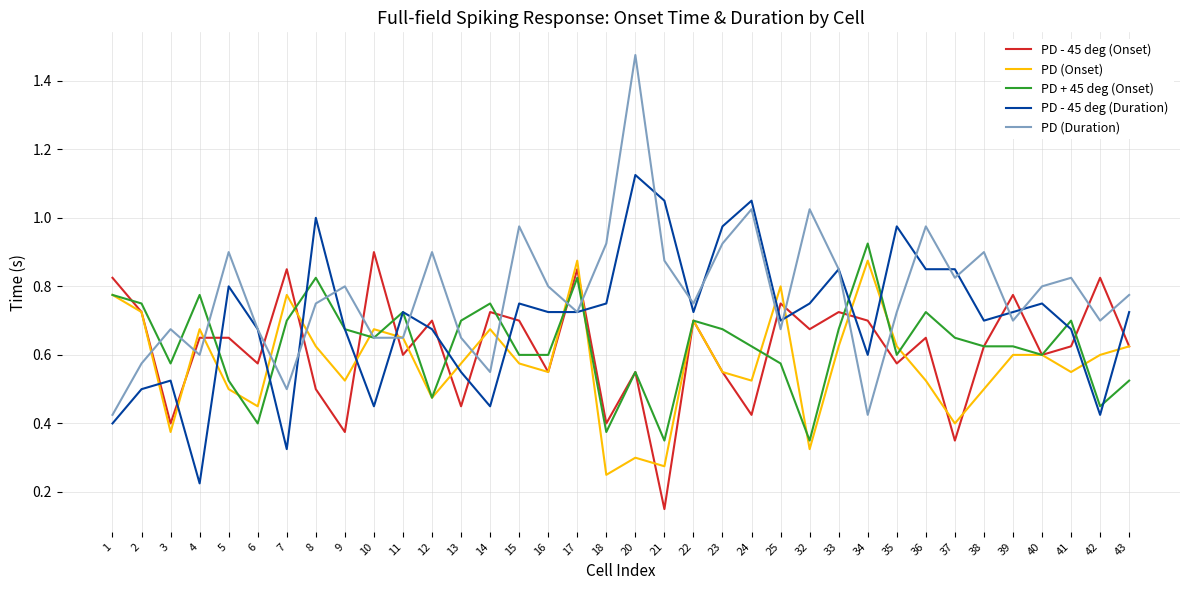

Which category has the lowest value across all series?

21